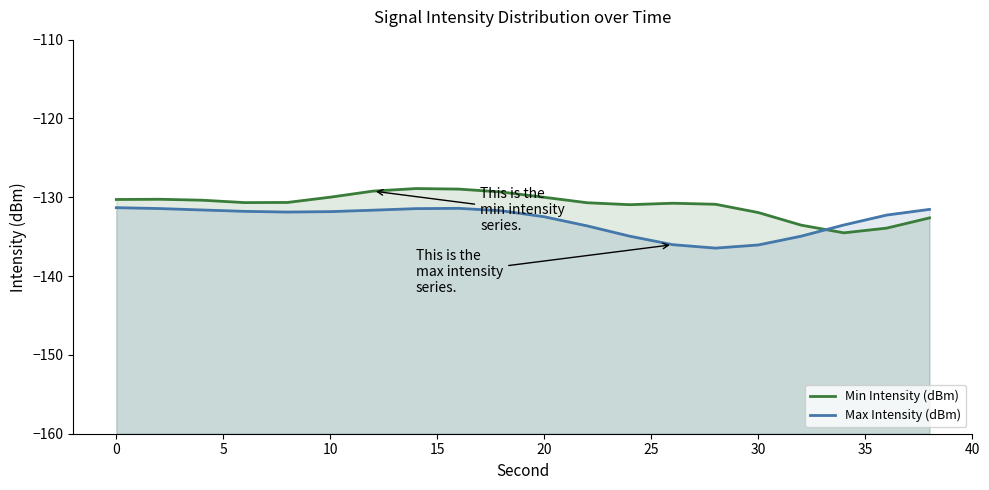

What is the sum of all Max Intensity (dBm) values?

-2657.8